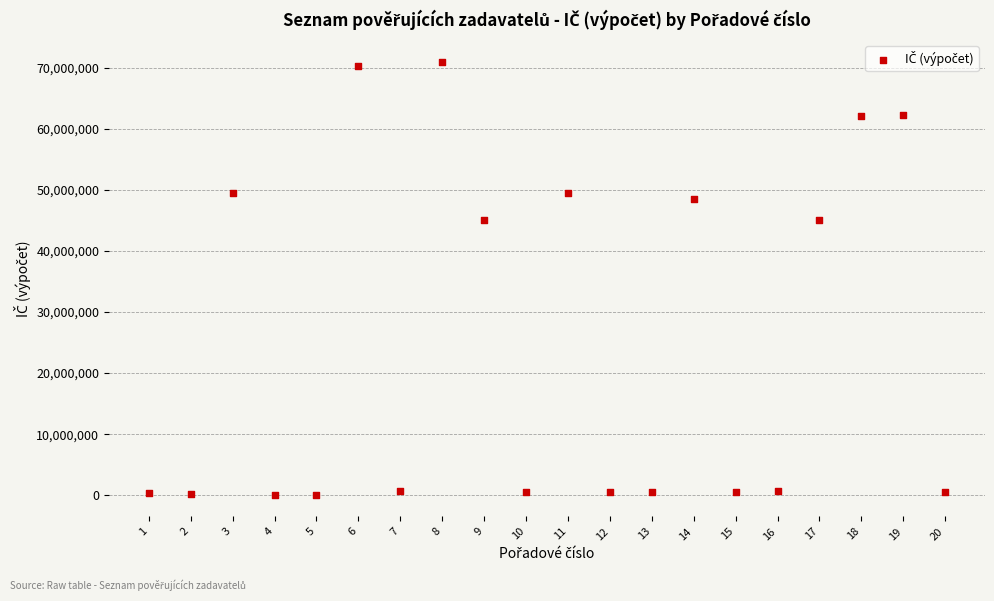

What is the range of Y values (max minus min)?

70839997